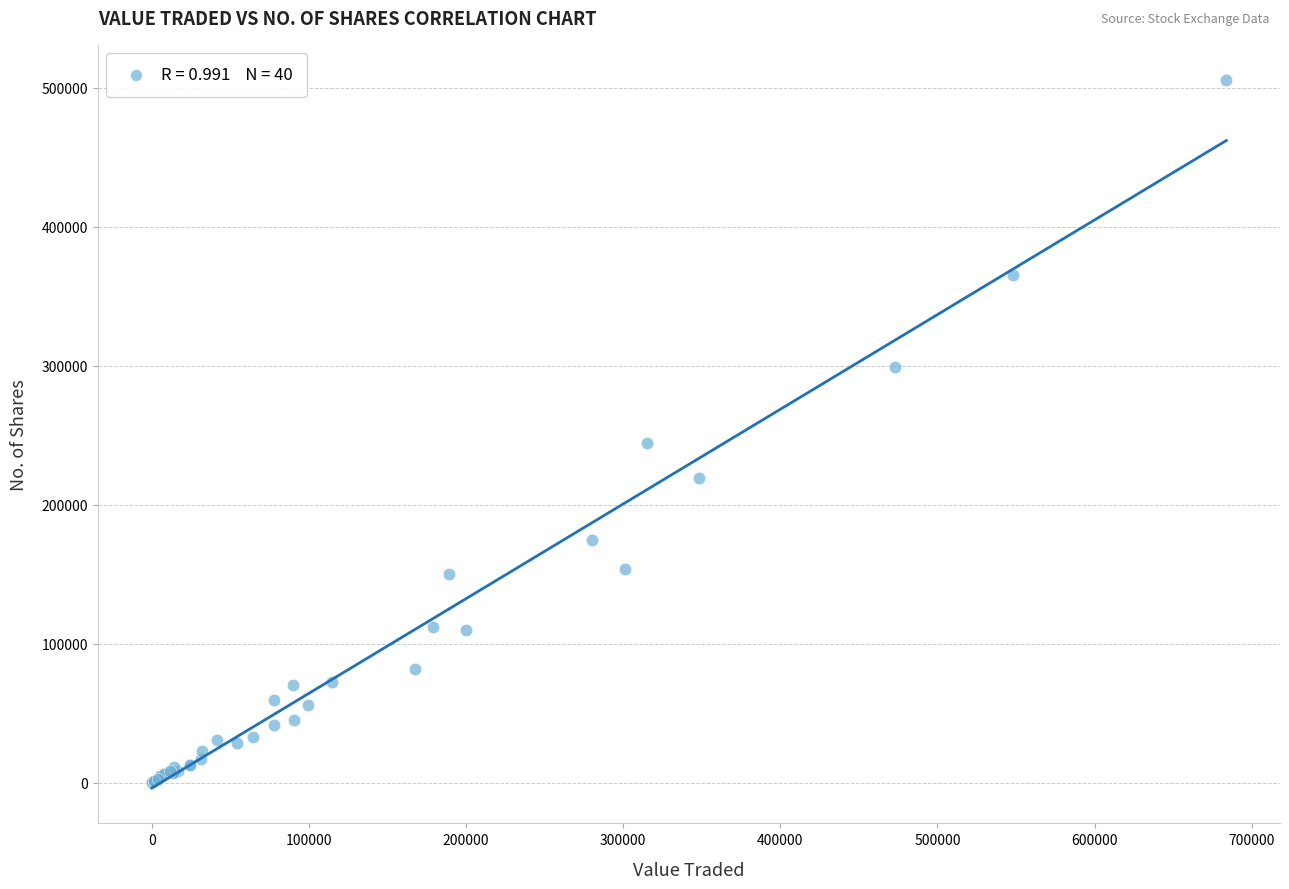

What Y value in the scatter plot is closest to 252788?

244247